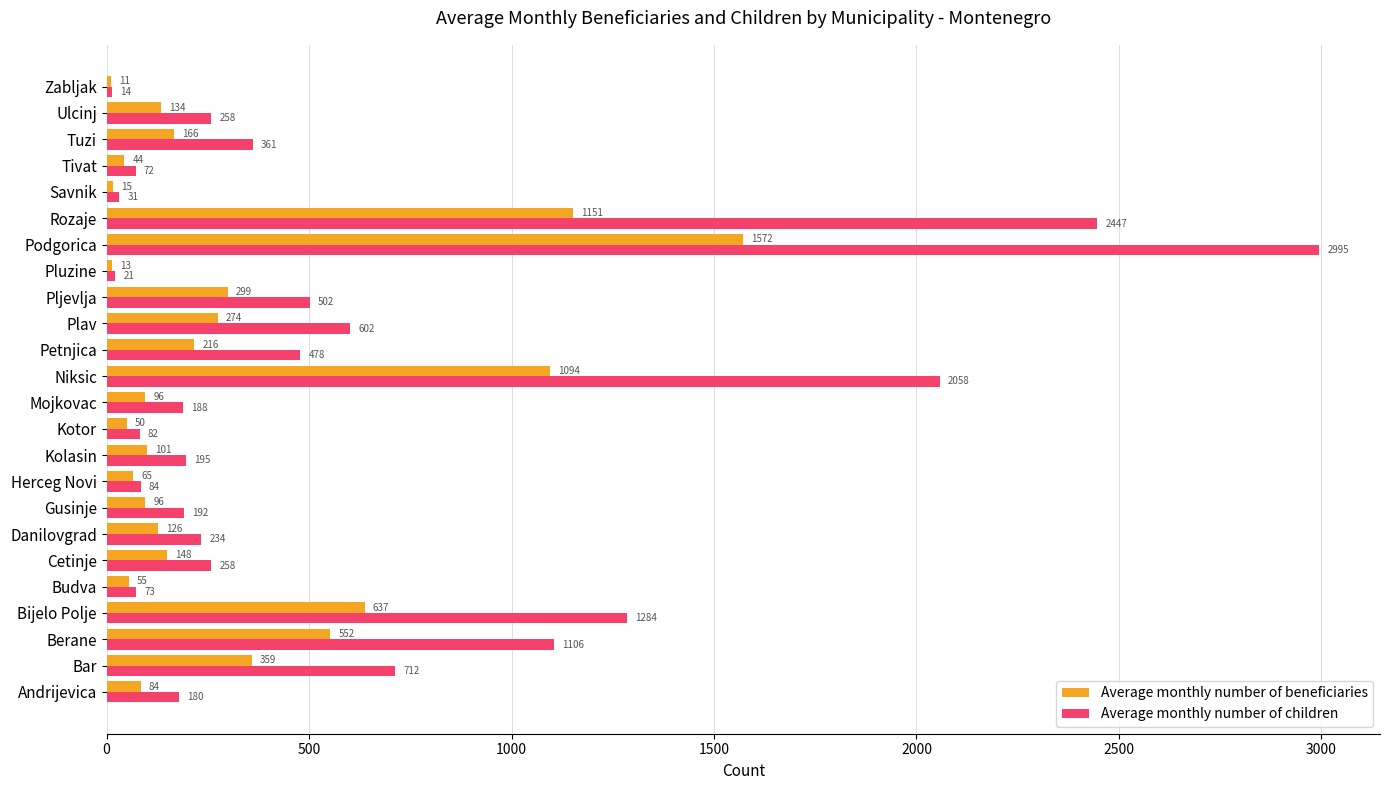

Which category has the lowest value in the Average monthly number of beneficiaries series?

Zabljak